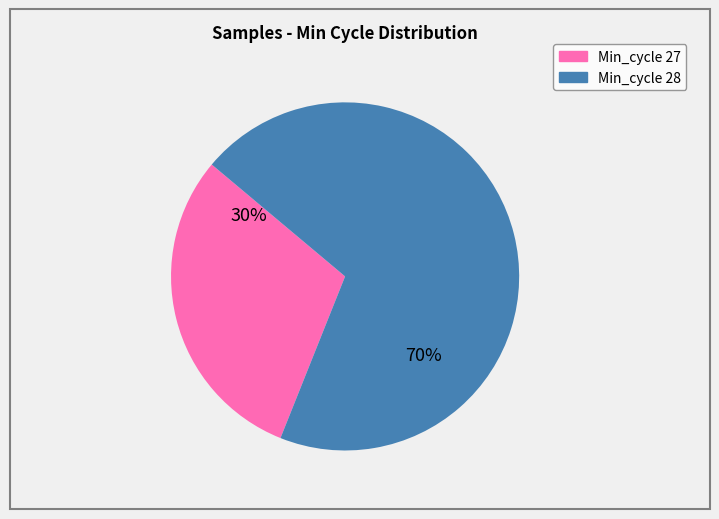

Is there any slice that represents more than half of the pie?

Yes